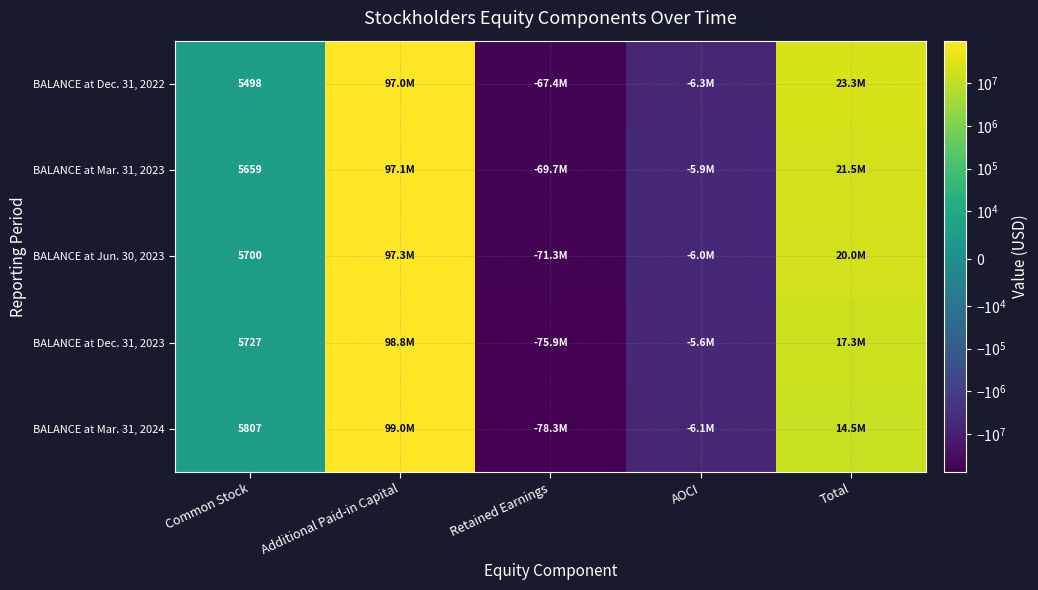

Is the value of BALANCE at Dec. 31, 2022 at Common Stock greater than the value of BALANCE at Mar. 31, 2024 at Common Stock?

No